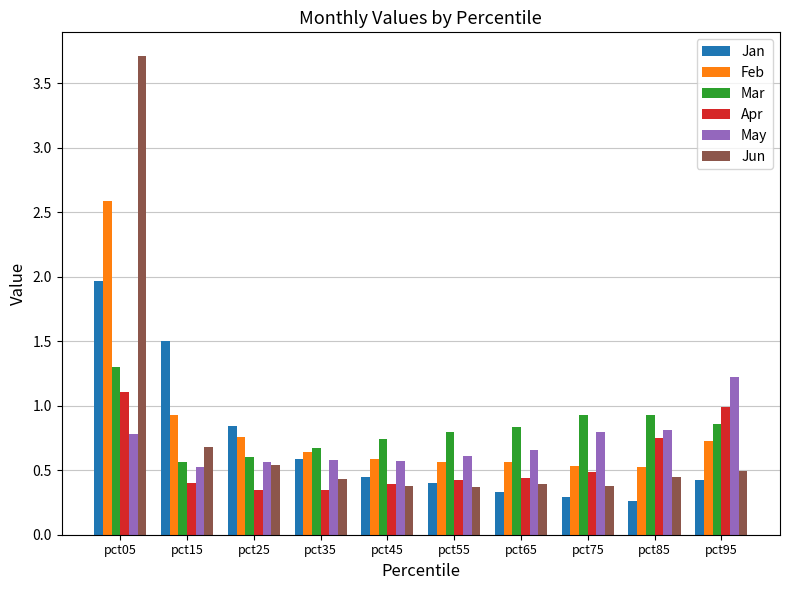

How many bars are there in each group?

6